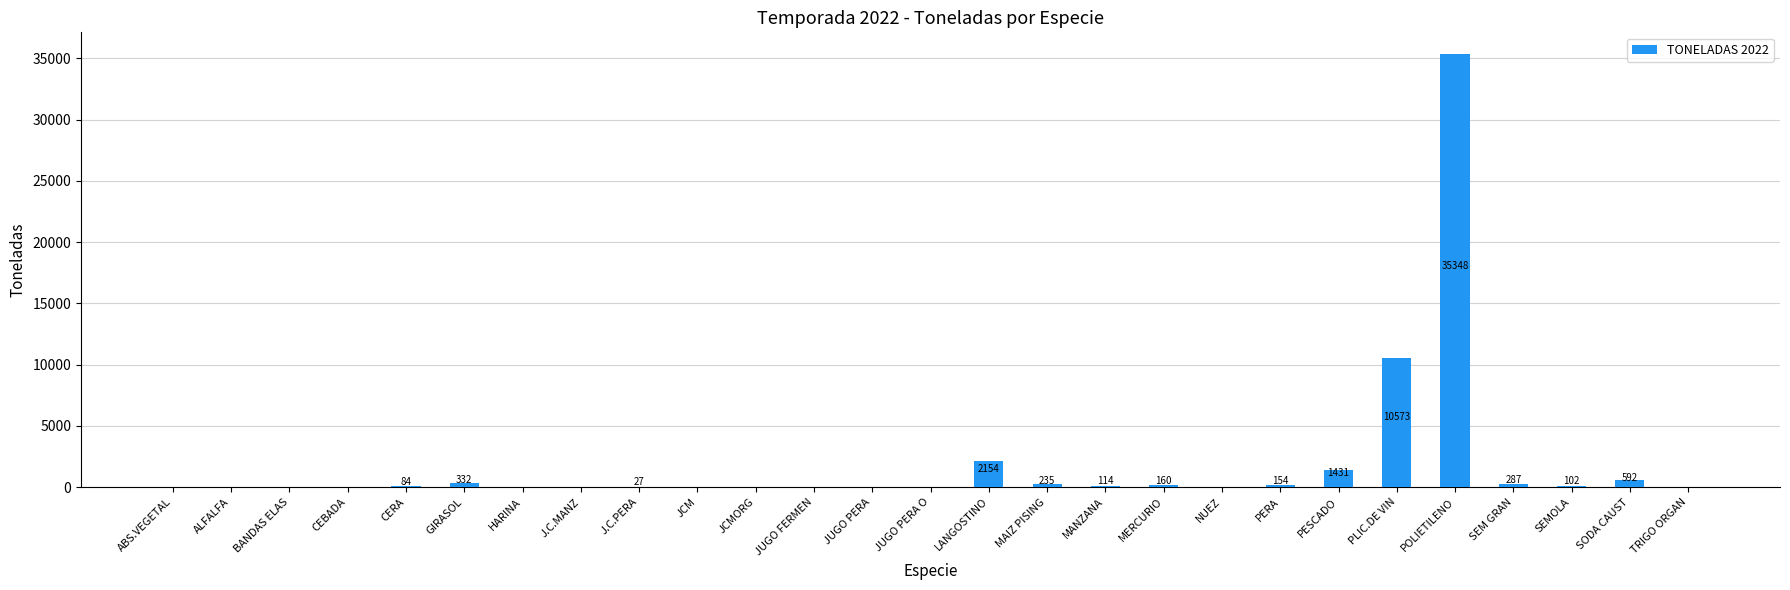

Are the bars horizontal?

No